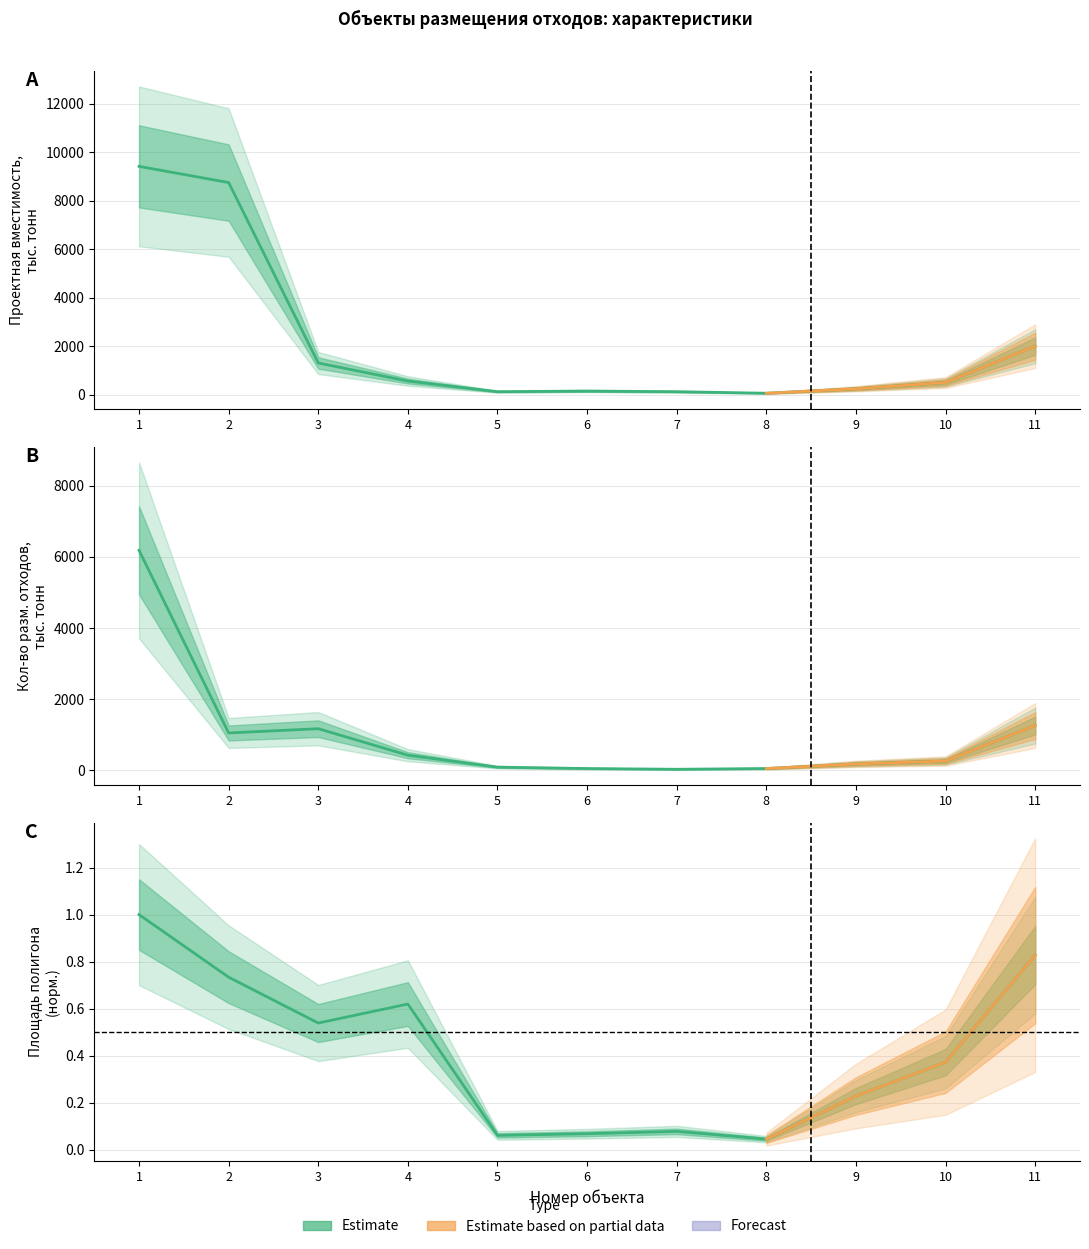

Which category has the lowest value across all series?

8